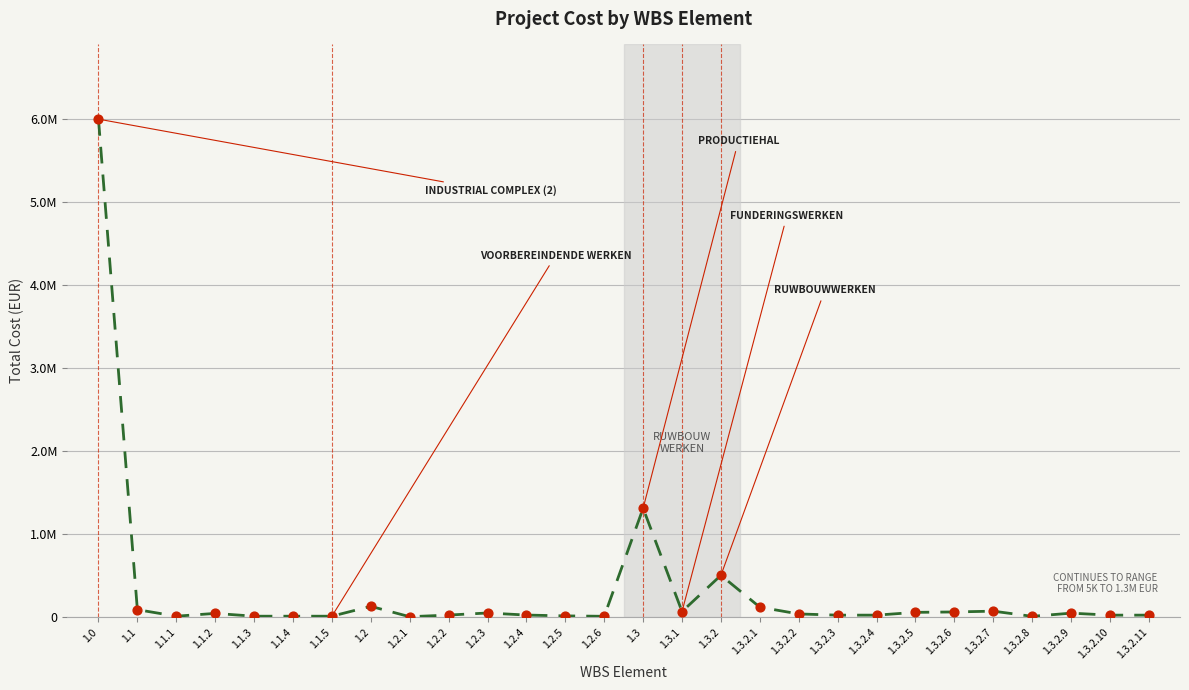

Does the chart have visible grid lines?

Yes